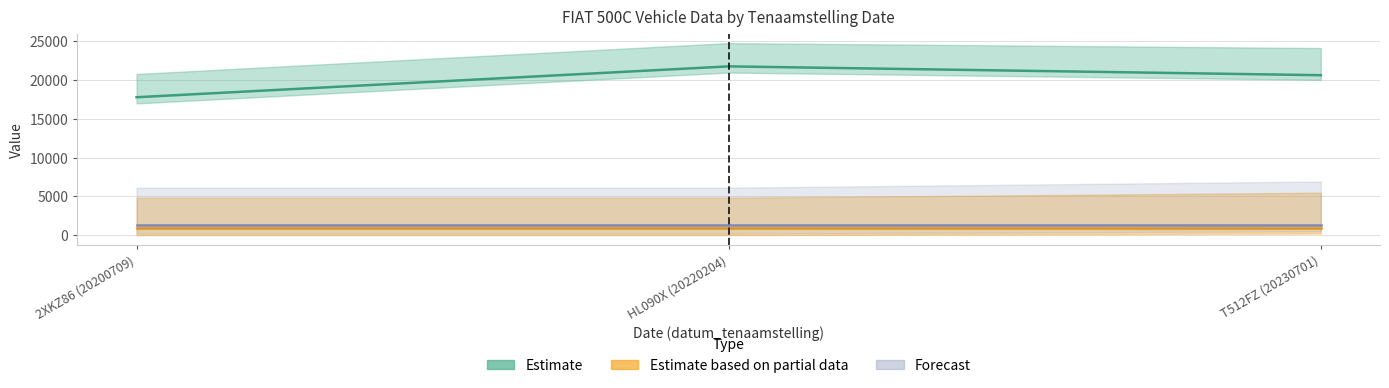

Is the value of Estimate (catalogusprijs) at 2XKZ86 (20200709) greater than the value of Forecast (toegestane_maximum_massa_voertuig) at HL090X (20220204)?

Yes